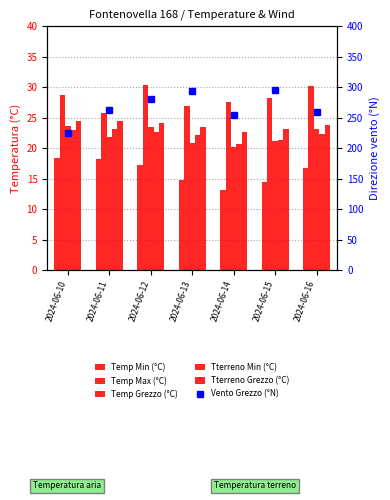

Is the value of Vento Grezzo (°N) at 2024-06-12 greater than the value of Temp Grezzo (°C) at 2024-06-14?

Yes